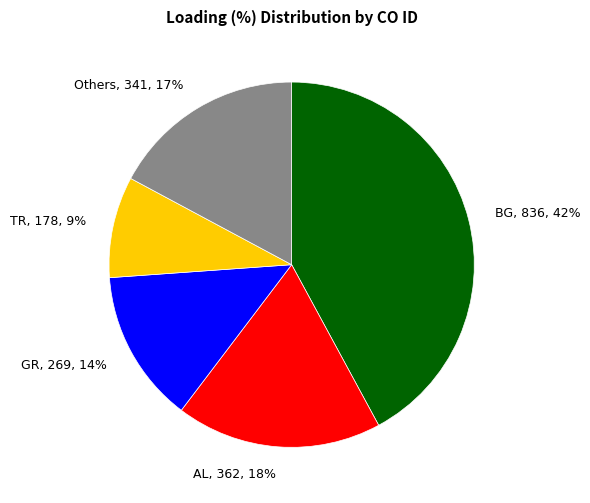

How many slices are in this pie chart?

5